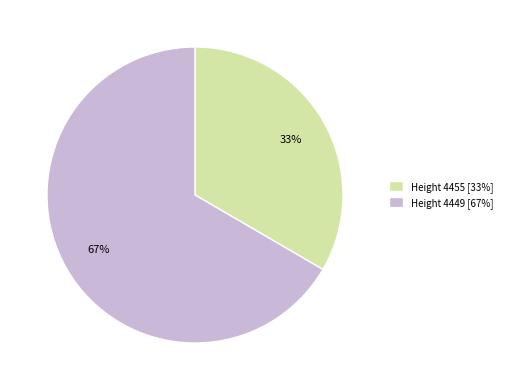

Which has a higher value, Height 4449 [67%] or Height 4455 [33%]?

Height 4449 [67%]